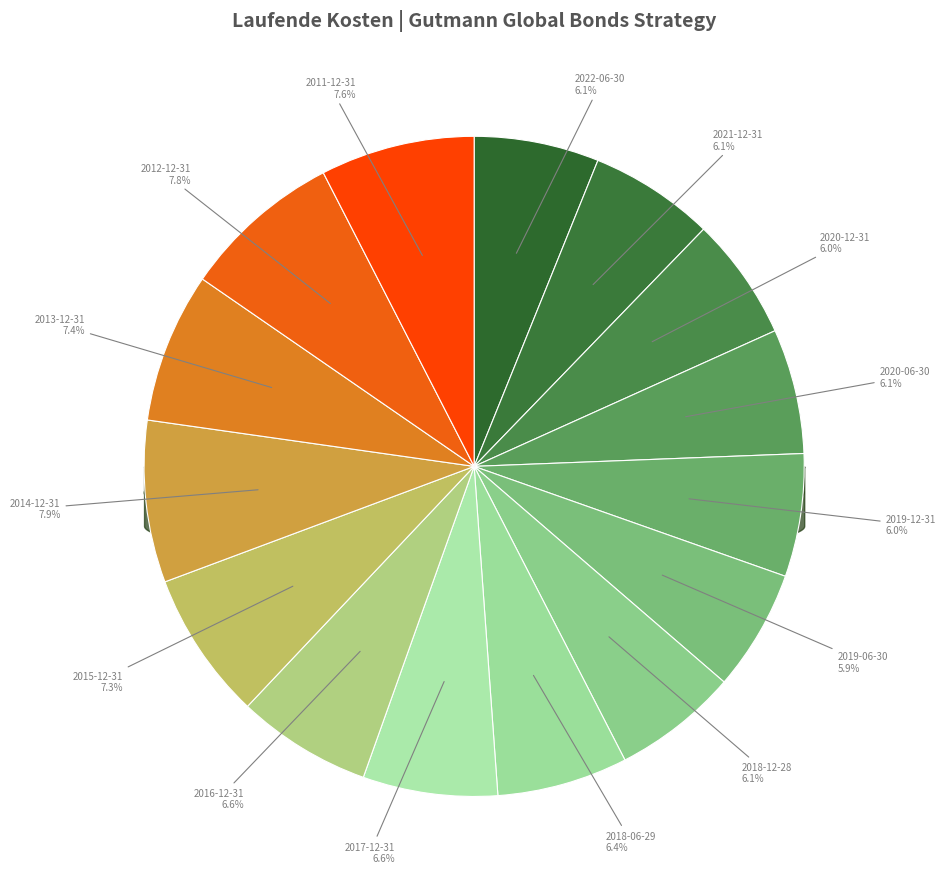

What is the largest slice in the pie chart?

2014-12-31